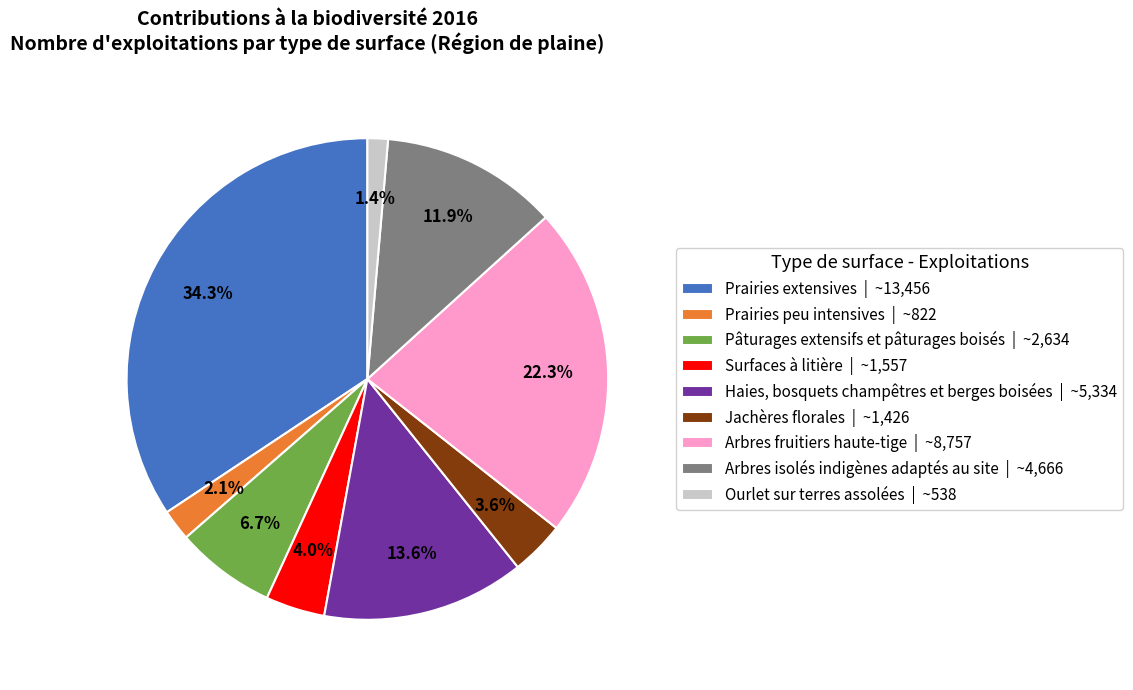

What is the ratio of the value at Prairies extensives to the value at Surfaces à litière?

8.6